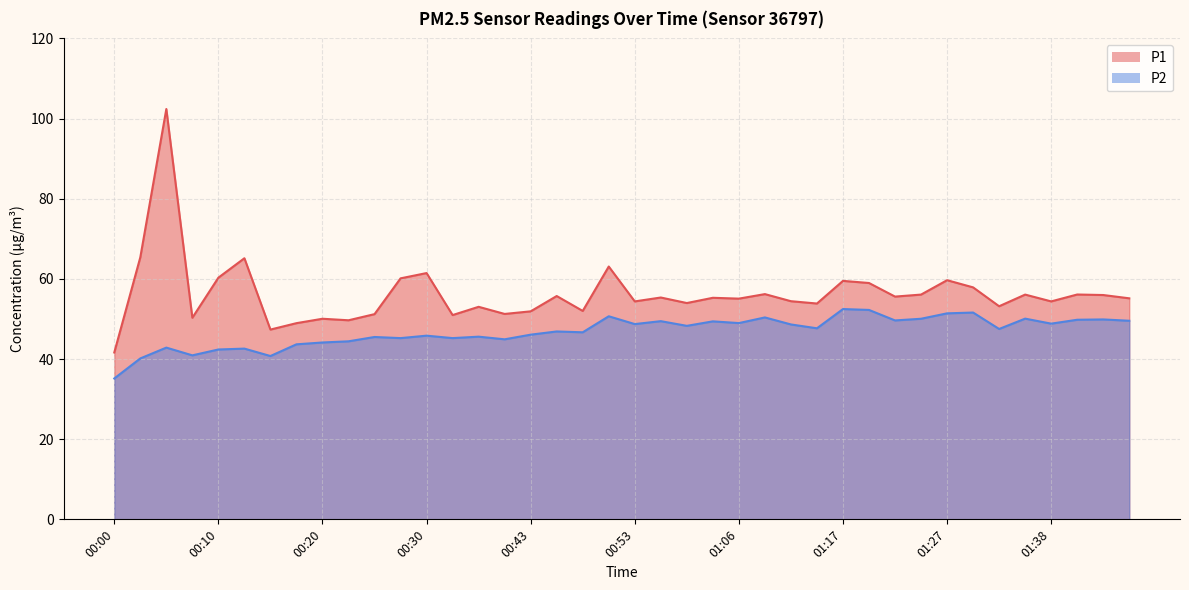

Reading left to right, list all the values displayed in this chart.

P1: 00:00=41.6	00:02=65.4	00:05=102.4	00:07=50.3	00:10=60.3	00:12=65.2	00:15=47.4	00:18=49.0	00:20=50.0	00:23=49.7	00:25=51.2	00:28=60.1	00:30=61.5	00:33=51.0	00:35=53.0	00:38=51.2	00:43=51.9	00:46=55.7	00:48=52.0	00:51=63.1	00:53=54.4	00:58=55.4	01:01=54.0	01:04=55.3	01:06=55.1	01:09=56.2	01:12=54.4	01:14=53.9	01:17=59.5	01:19=59.0	01:22=55.6	01:25=56.1	01:27=59.7	01:30=57.9	01:33=53.2	01:35=56.1	01:38=54.4	01:40=56.1	01:43=56.0	01:45=55.1
P2: 00:00=35.1	00:02=40.1	00:05=42.9	00:07=40.9	00:10=42.4	00:12=42.6	00:15=40.8	00:18=43.7	00:20=44.1	00:23=44.4	00:25=45.5	00:28=45.2	00:30=45.8	00:33=45.2	00:35=45.6	00:38=44.9	00:43=46.1	00:46=46.9	00:48=46.7	00:51=50.7	00:53=48.7	00:58=49.5	01:01=48.3	01:04=49.4	01:06=49.0	01:09=50.4	01:12=48.6	01:14=47.7	01:17=52.5	01:19=52.2	01:22=49.6	01:25=50.0	01:27=51.4	01:30=51.6	01:33=47.5	01:35=50.1	01:38=48.8	01:40=49.8	01:43=49.9	01:45=49.5